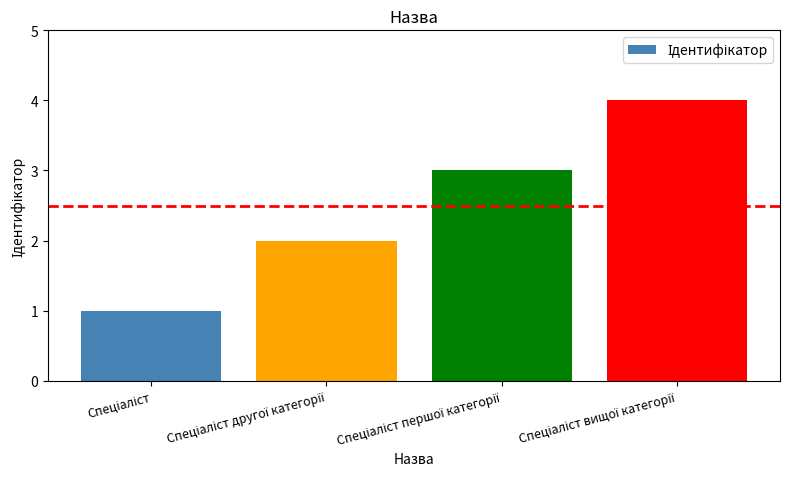

What is the sum of all values?

10